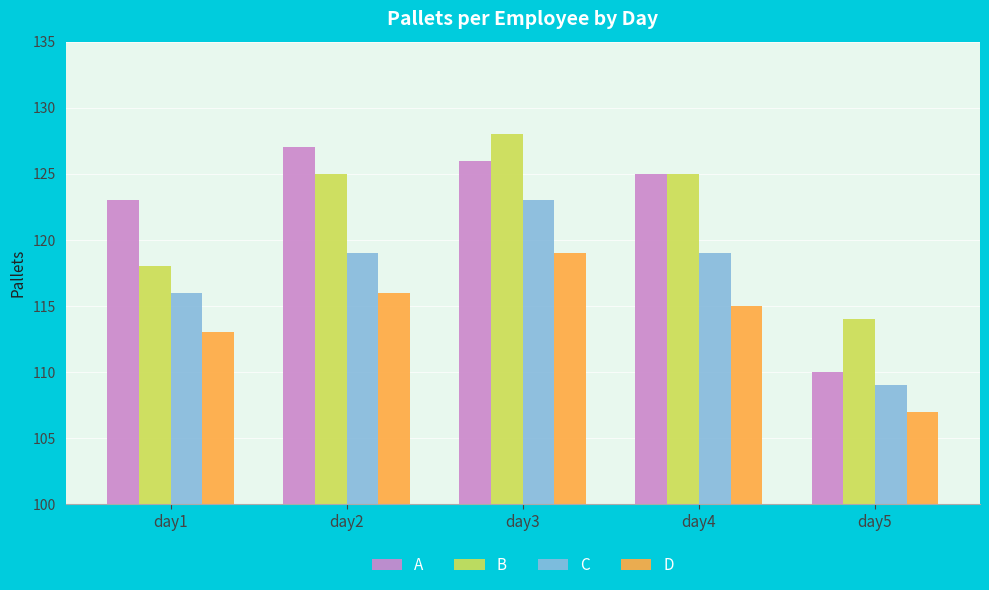

At which label does D reach its peak?

day3